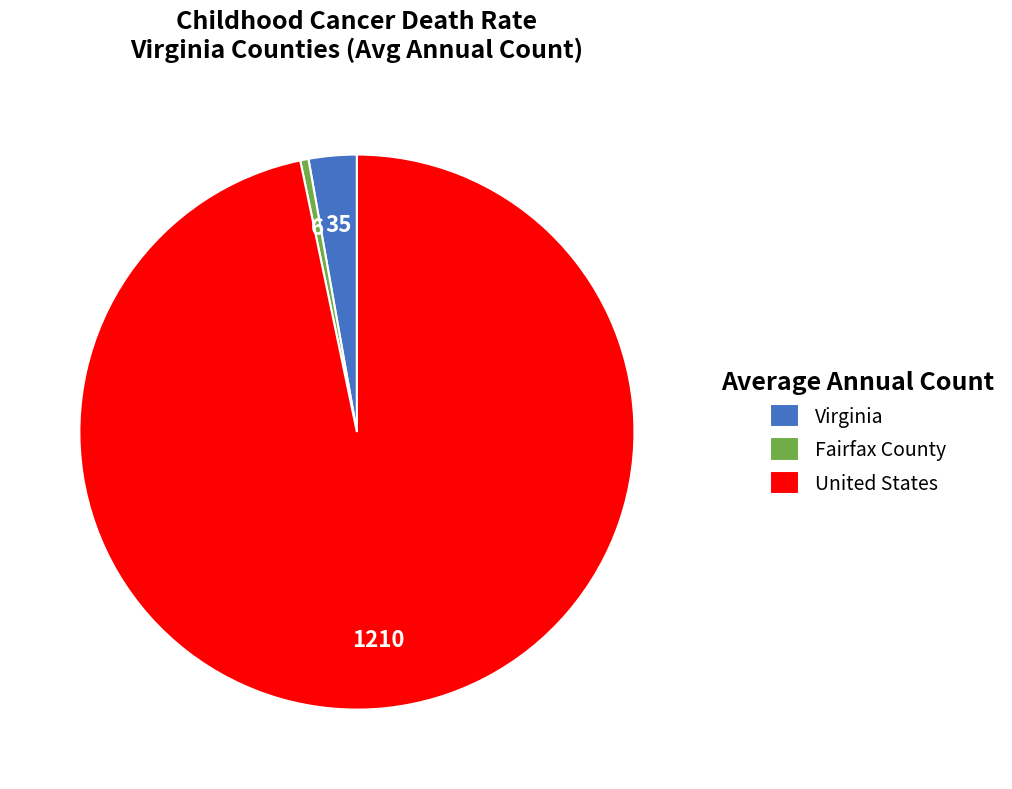

Does any single category account for the majority?

Yes